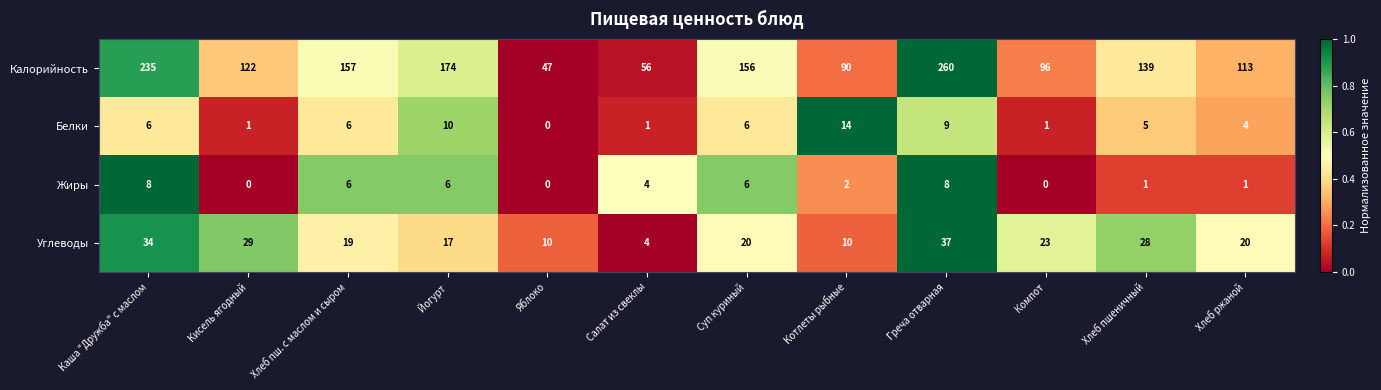

What is the sum of all Углеводы values?

251